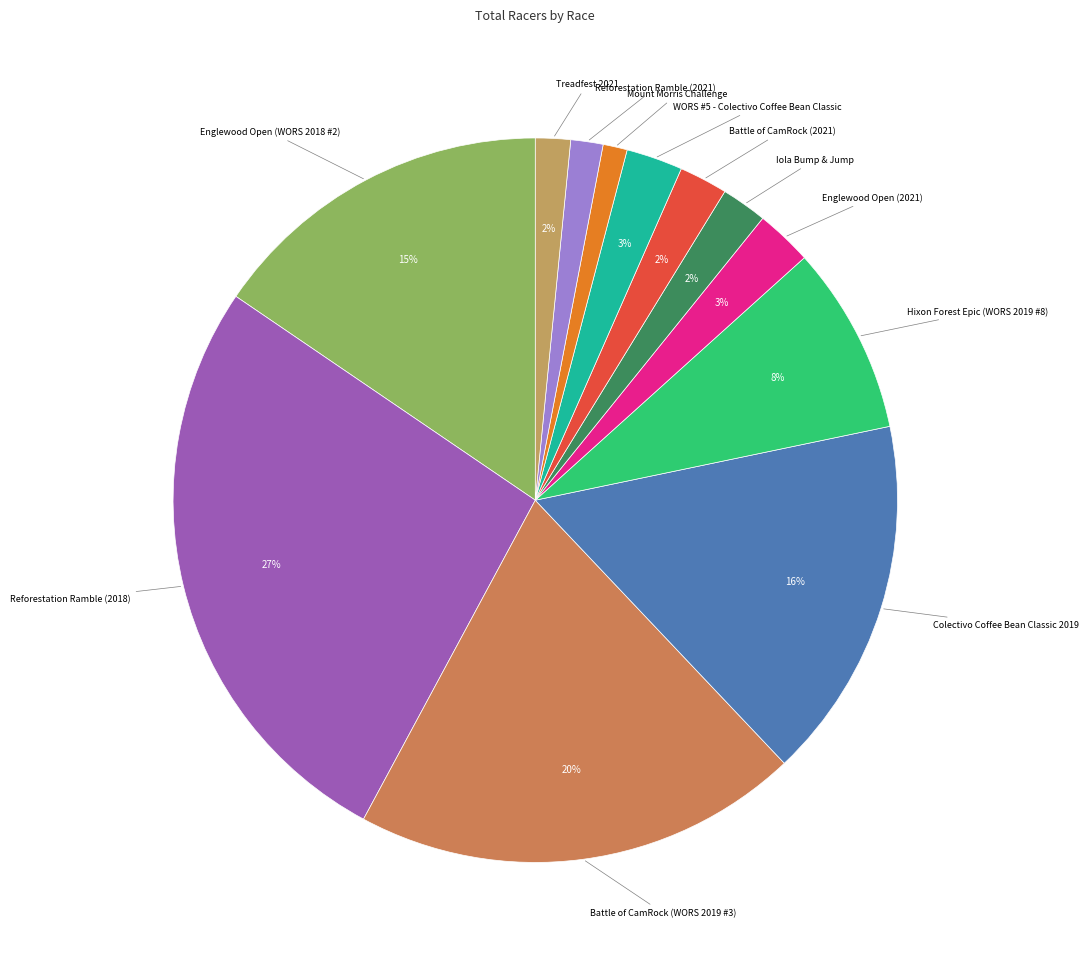

How many segments does this pie chart have?

12